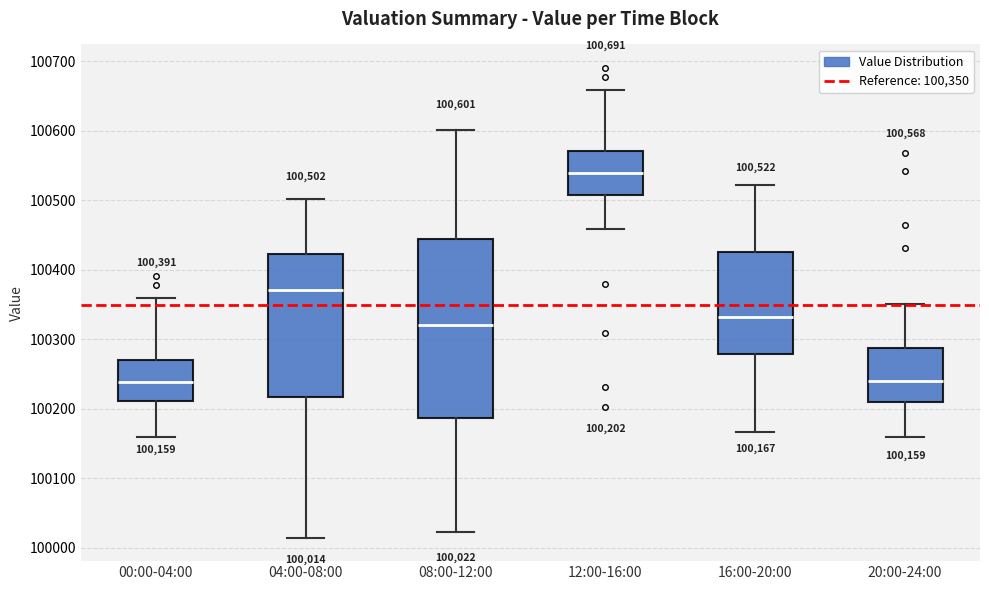

Which box is the tallest, from its lower edge to its upper edge?

08:00-12:00